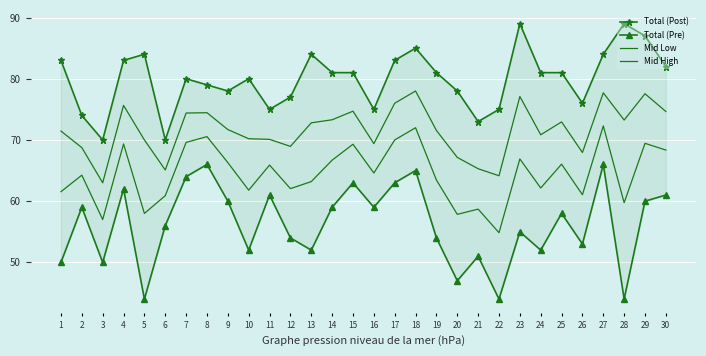

What is the smallest value displayed?

44.0